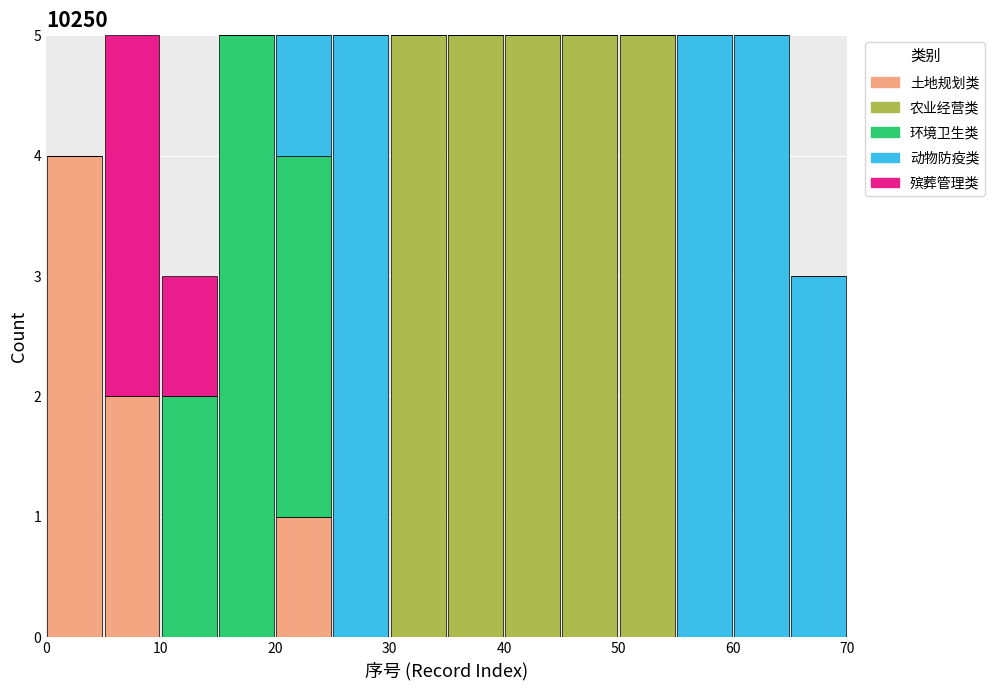

Reading left to right, transcribe this chart: for each stacked bar, give the range it covers on the x-axis and its total height. The values are not printed on the chart, so give them approximately, as read against the axis.

0 to 5: 4
5 to 10: 5
10 to 15: 3
15 to 20: 5
20 to 25: 5
25 to 30: 5
30 to 35: 5
35 to 40: 5
40 to 45: 5
45 to 50: 5
50 to 55: 5
55 to 60: 5
60 to 65: 5
65 to 70: 3